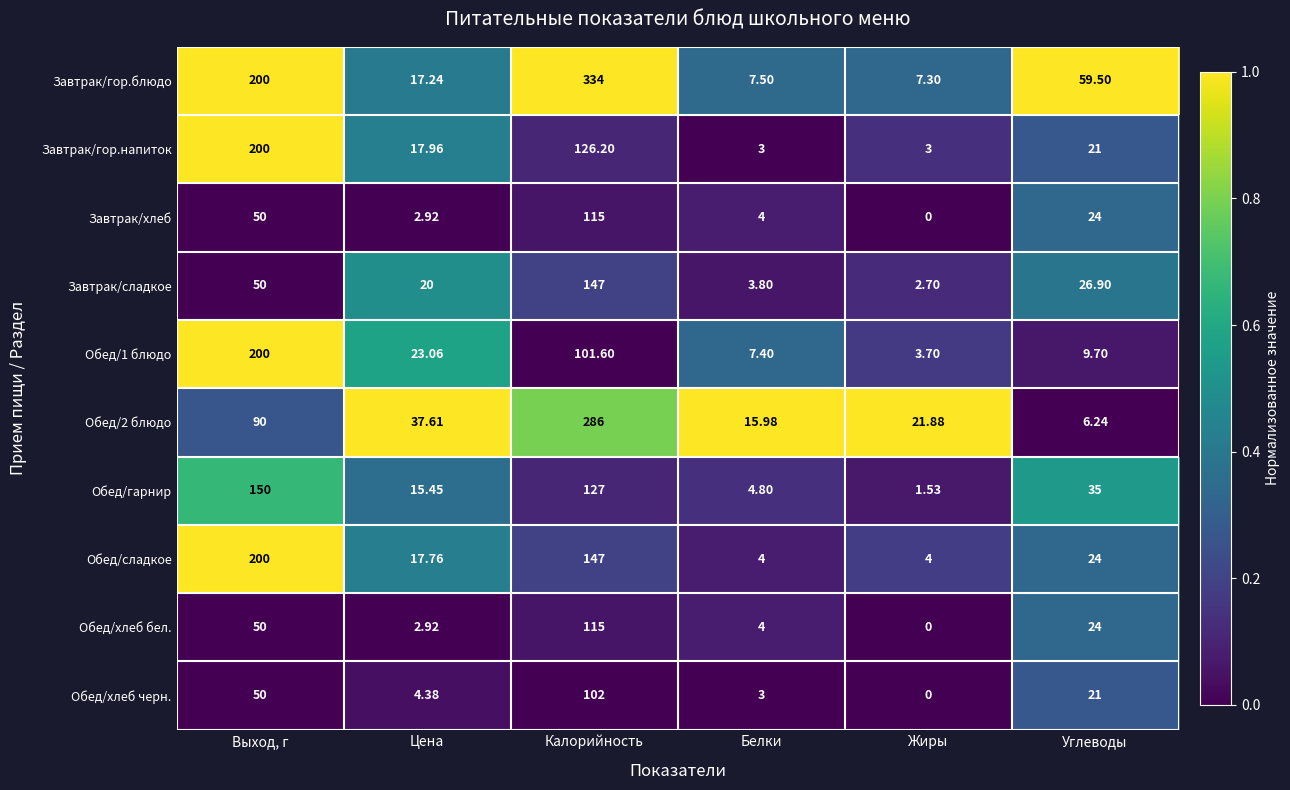

Where does the Обед/сладкое series first go above 24?

Выход, г